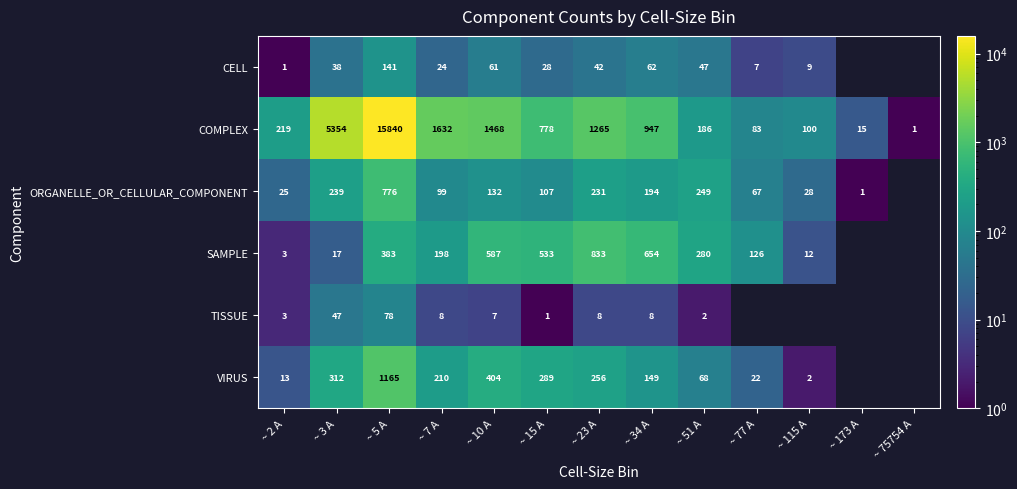

What is the total value across all series at ~ 34 A?

2014